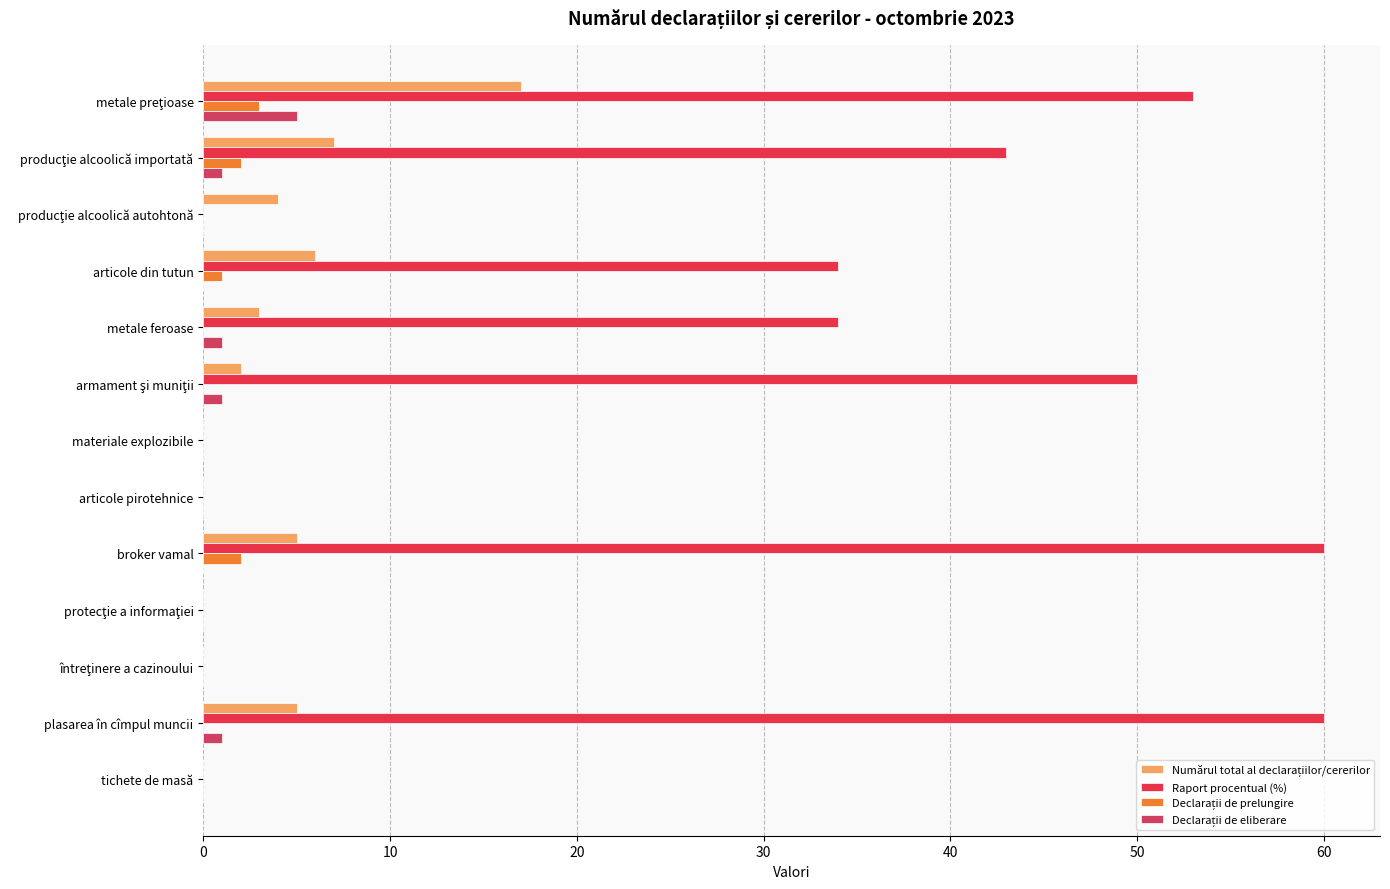

Count the number of data series in this chart.

4